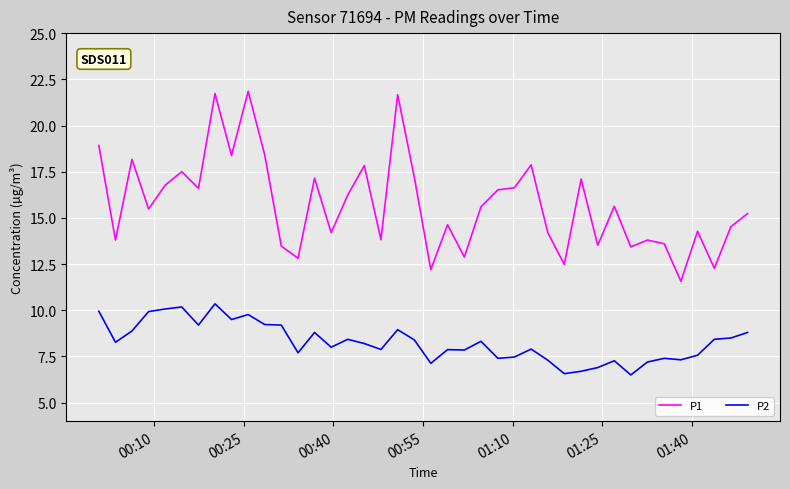

What is the difference between the maximum and minimum values in the P1 series?

10.3